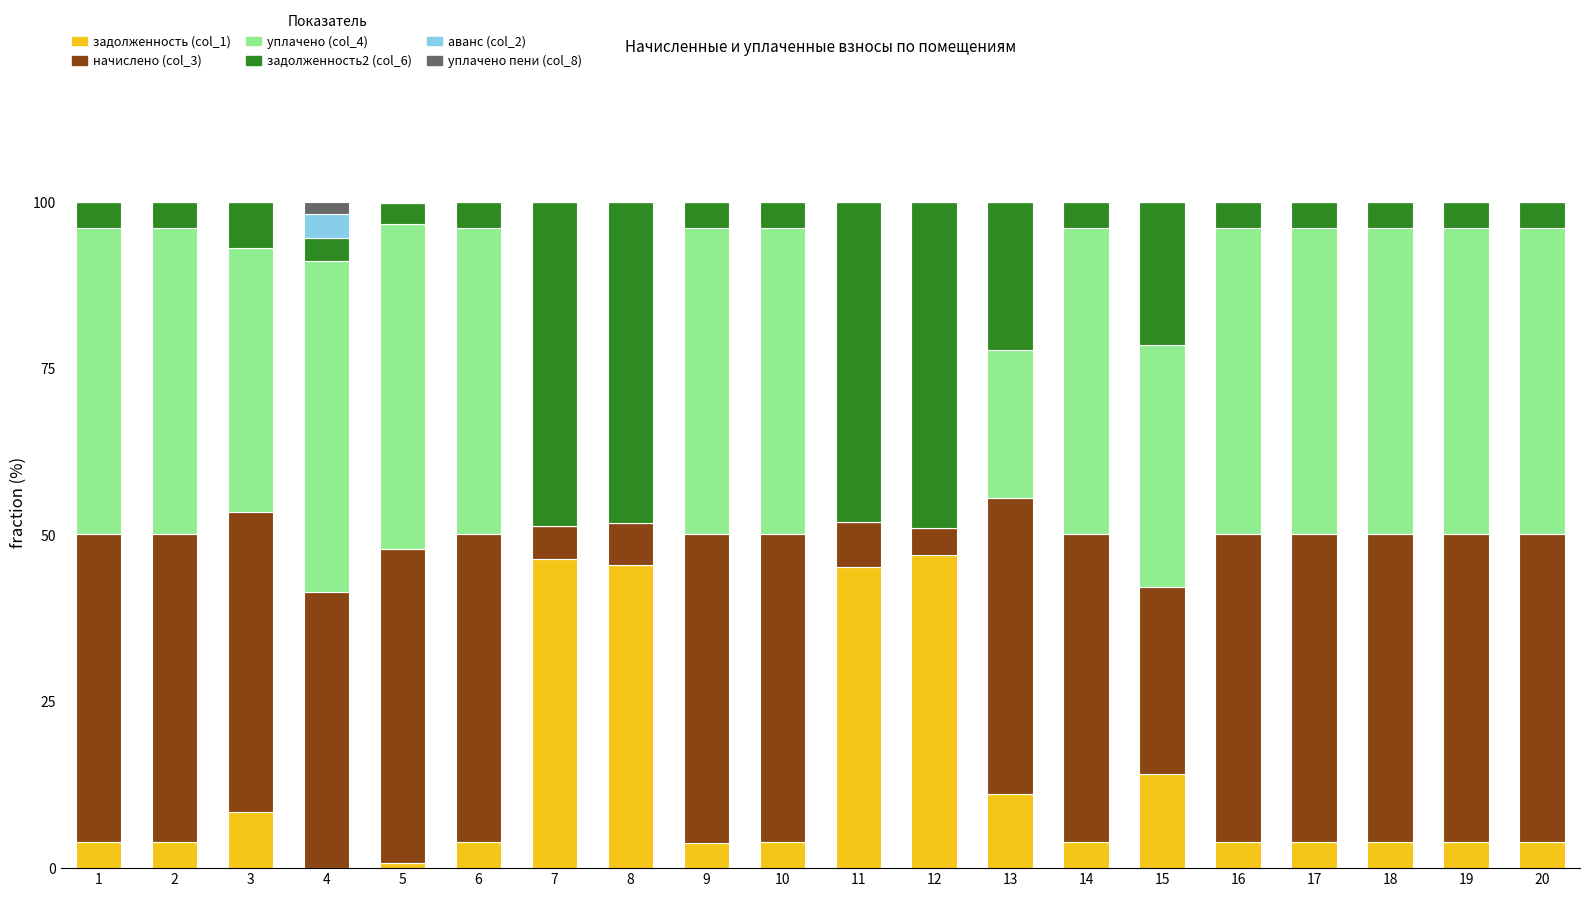

Does the chart contain stacked bars?

Yes